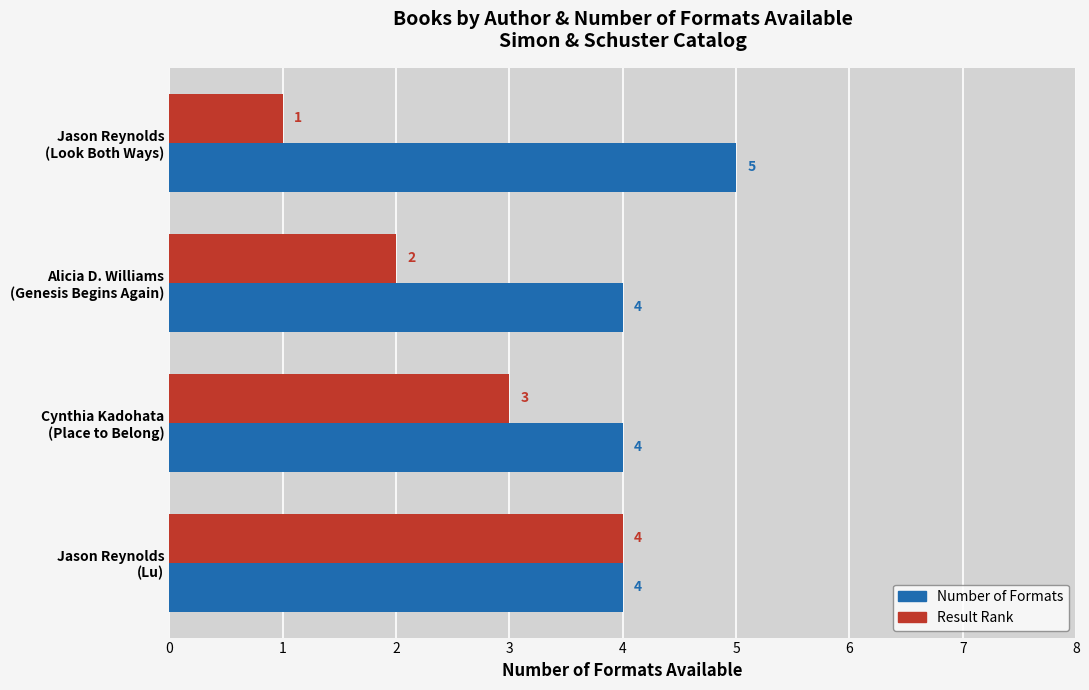

What is the maximum value shown in the chart?

5